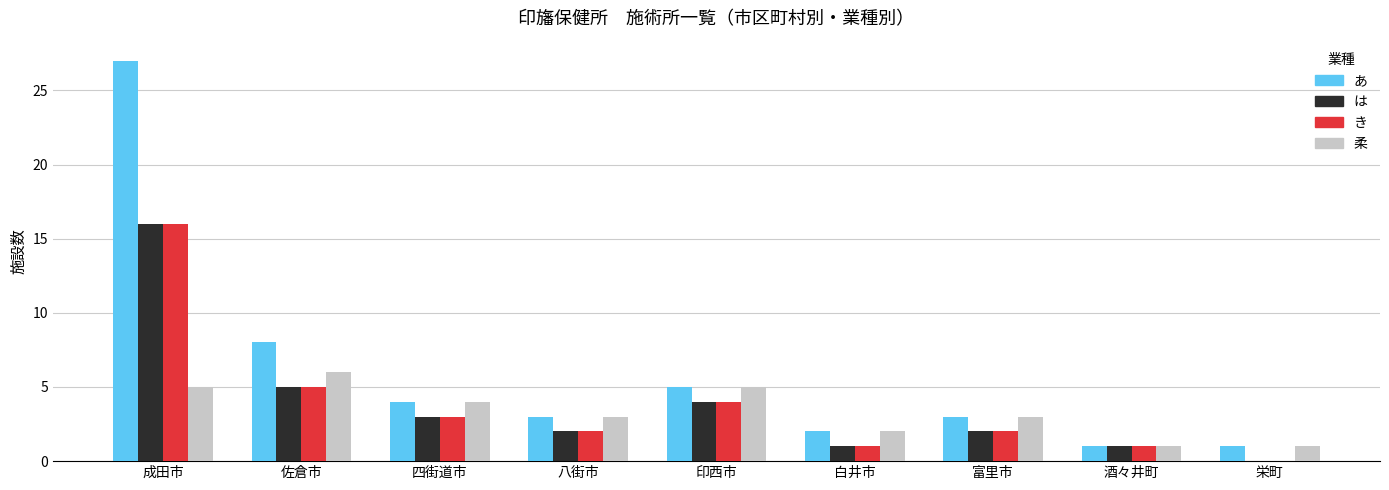

What is the sum of all は values?

34